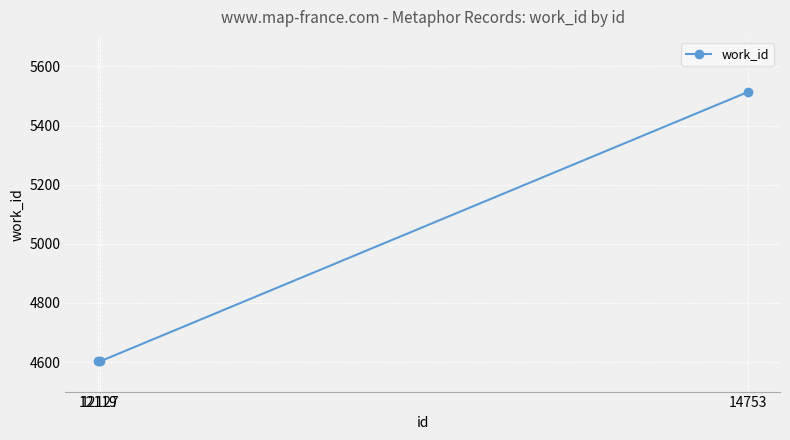

Reading left to right, list all the values displayed in this chart.

4602	4602	5513